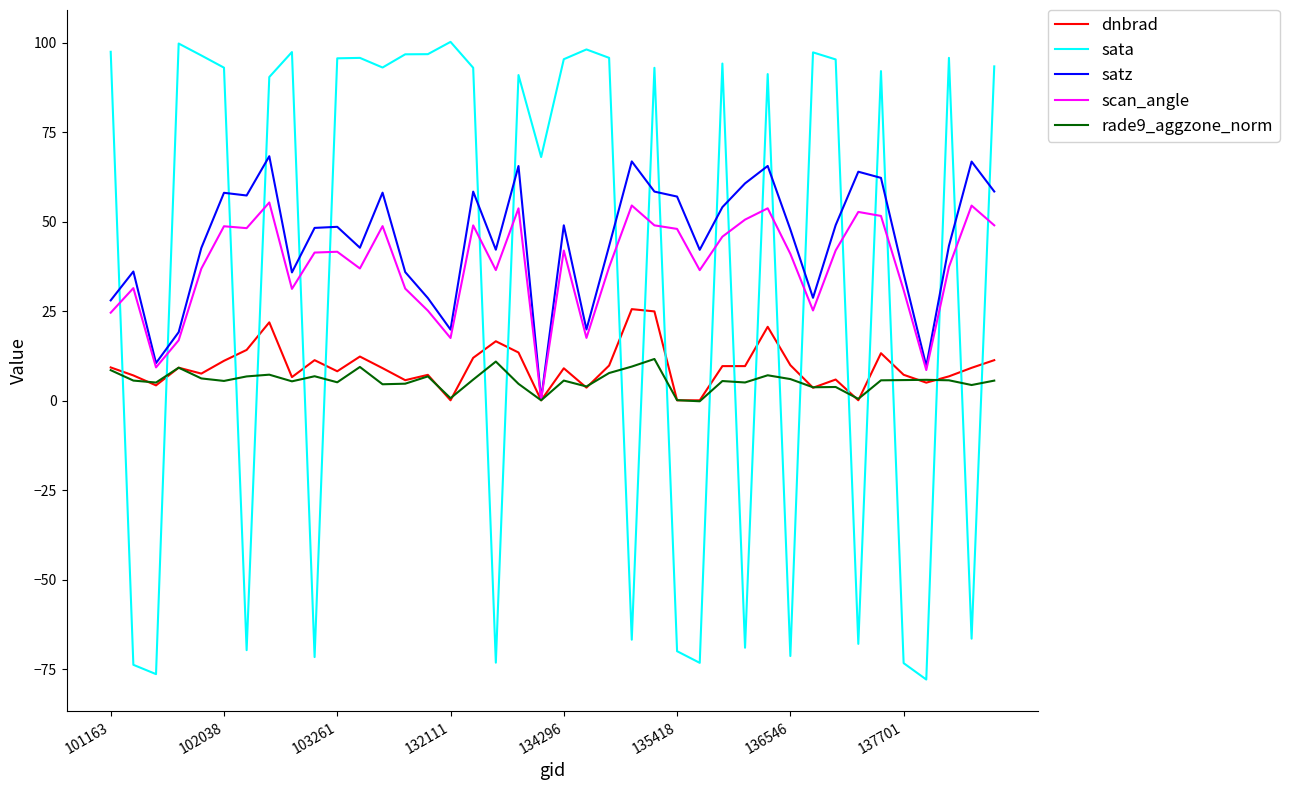

What is the smallest value displayed?

-77.8